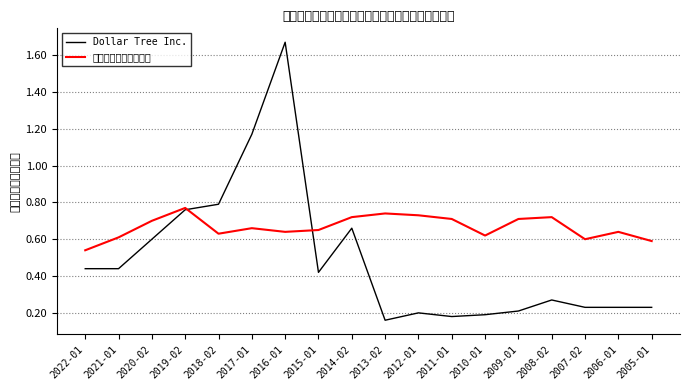

What is the difference between the maximum and minimum values in the 必需消費品分銷和零售 series?

0.2